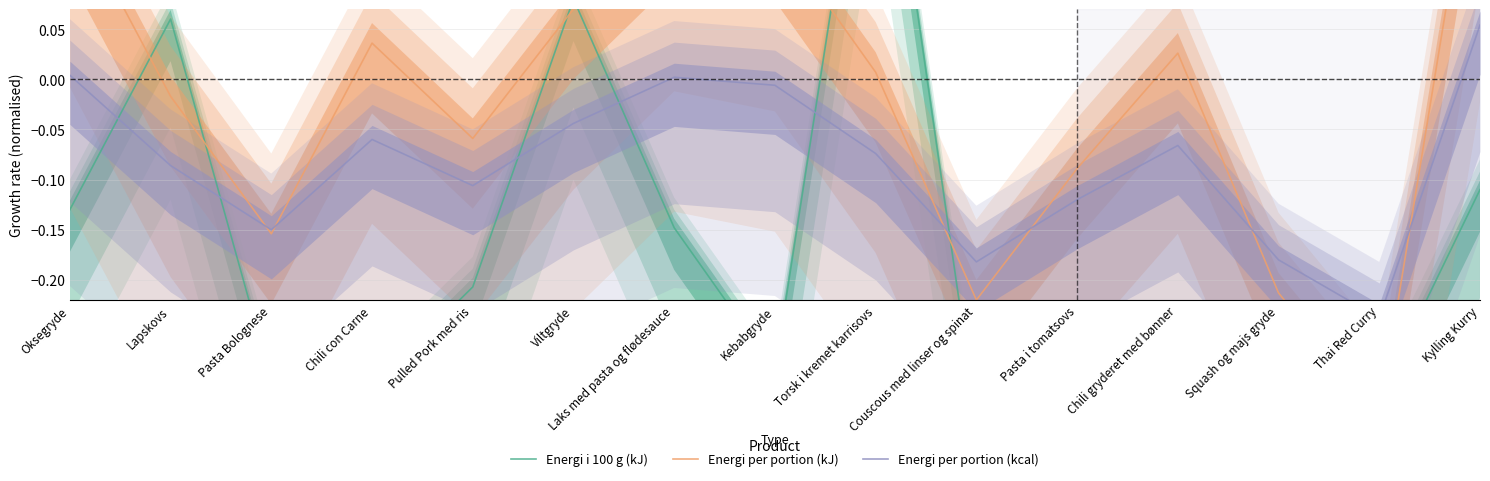

What is the label of the 7th point from the left?

Laks med pasta og flødesauce